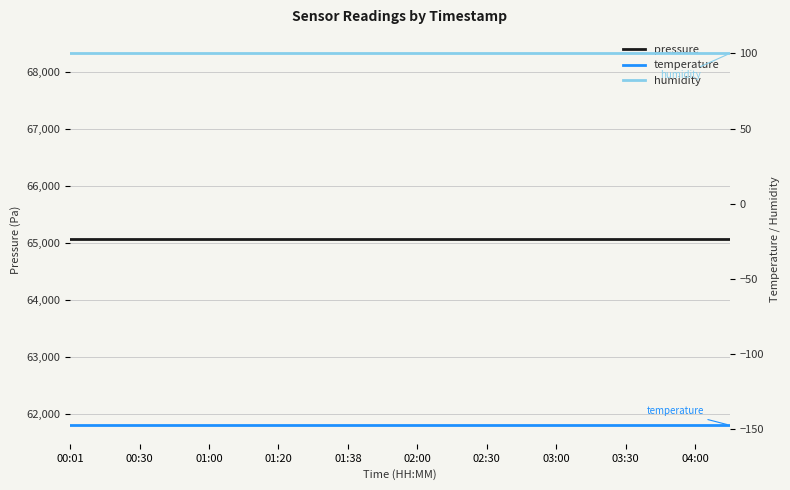

The pressure series shows 65065.0 at 02:00. True or false?

True